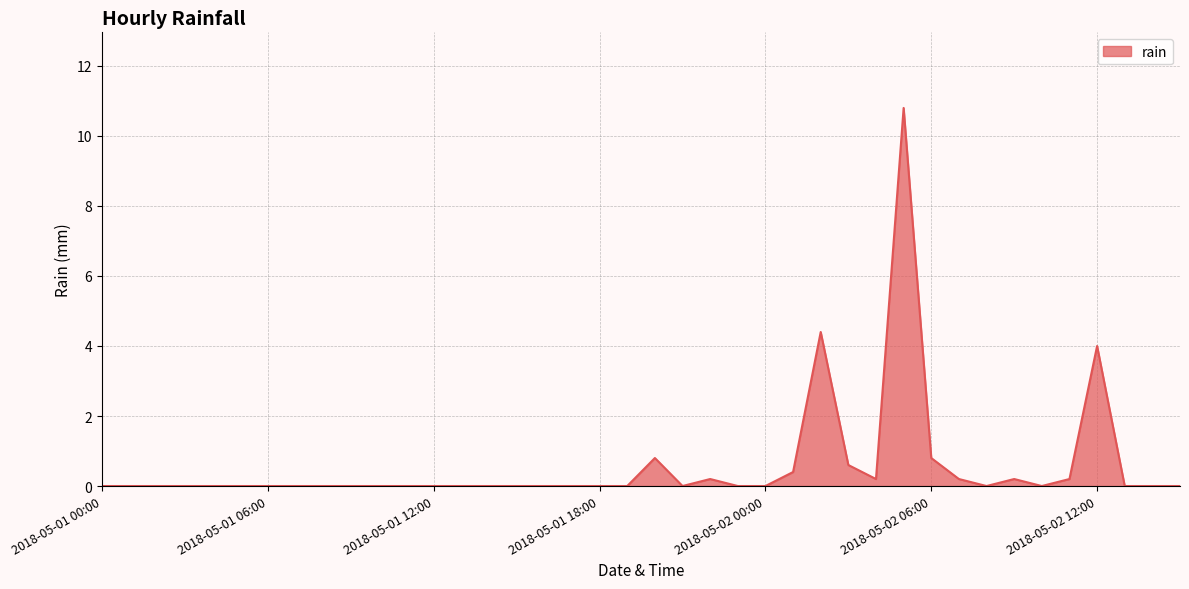

What is the greatest value displayed?

10.8